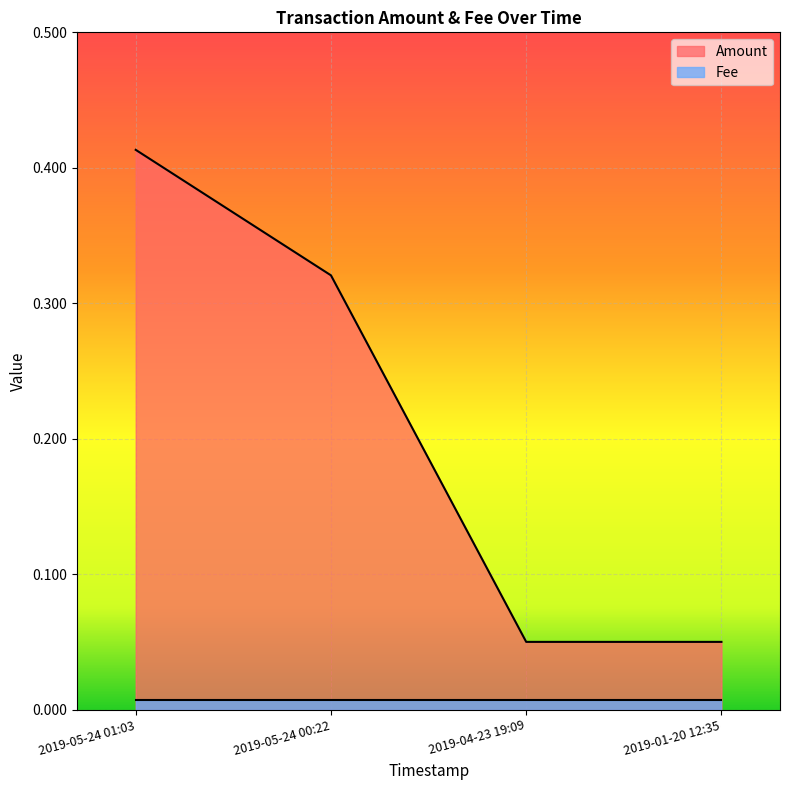

True or false: the data shows 0.7 at 2019-05-24 01:03.

False